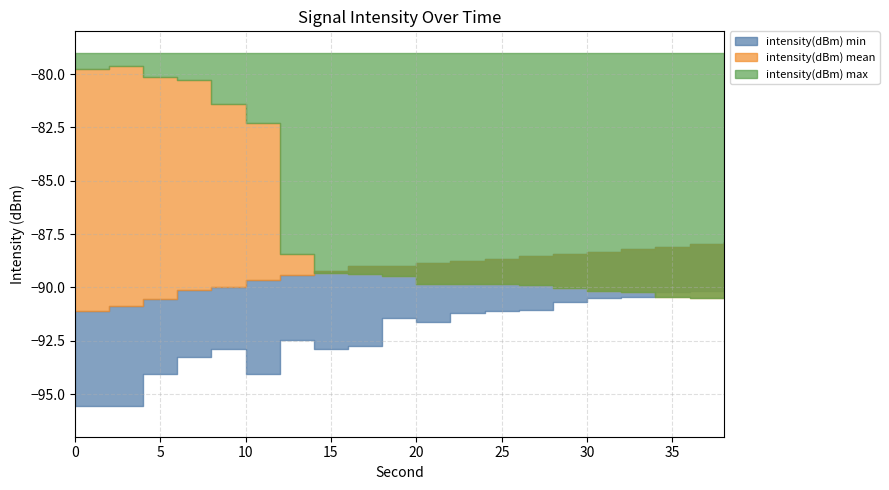

Is the value of intensity(dBm) mean at 4 greater than the value of intensity(dBm) max at 18?

No